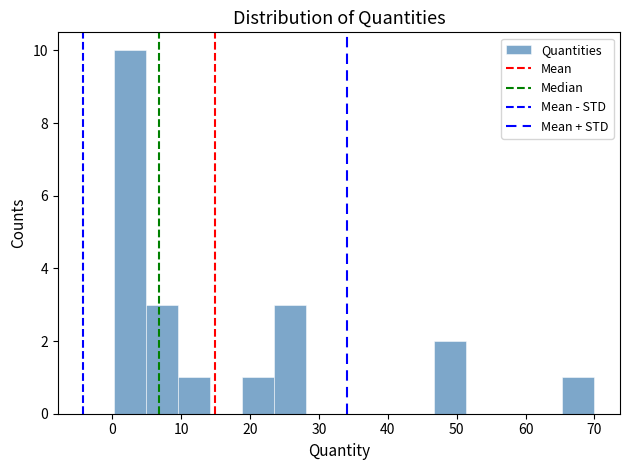

Which range on the x-axis has the tallest bar?

0 to 5